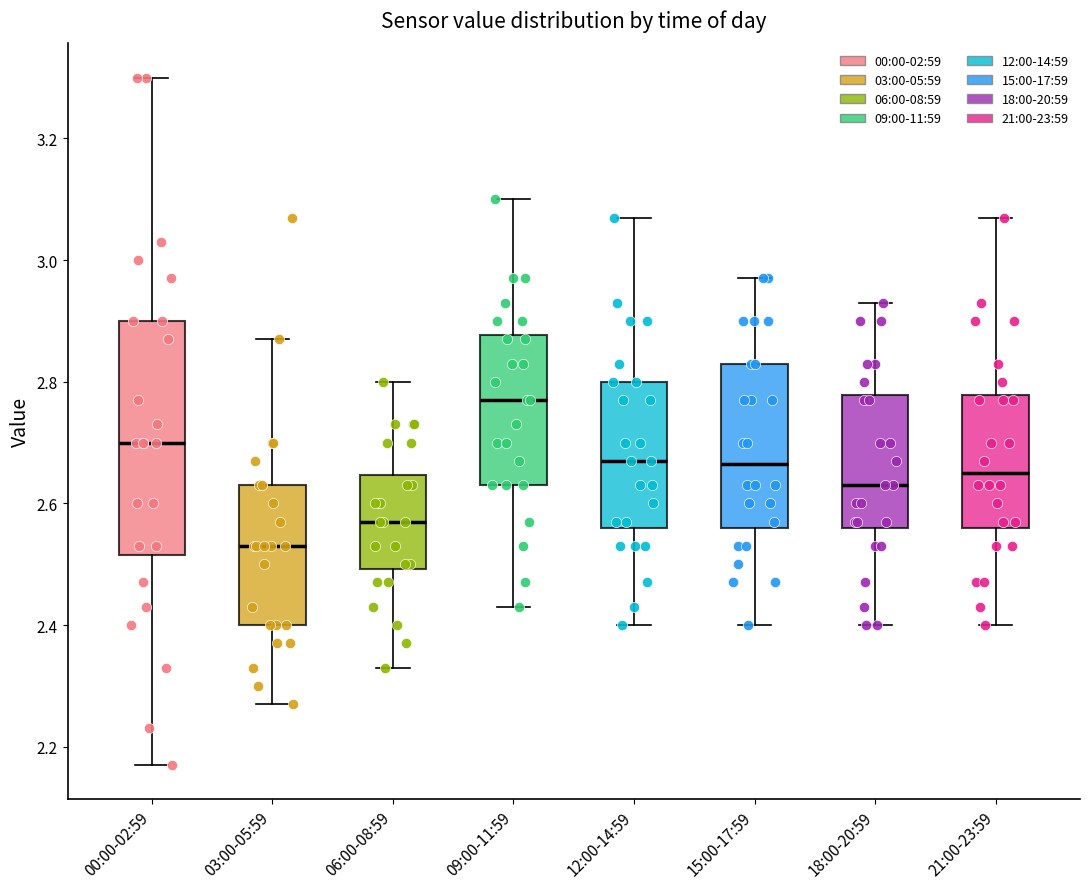

Where is the upper edge of the box for 06:00-08:59 on the y-axis? The values are not printed on the chart, so give them approximately, as read against the axis.

2.64